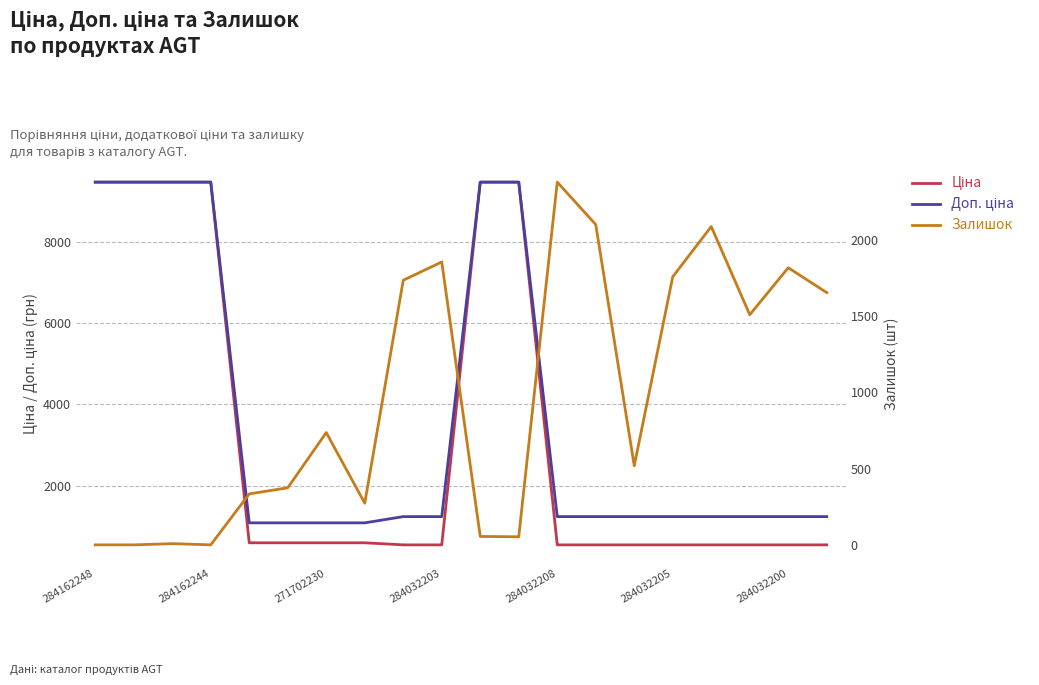

How many lines are shown in the chart?

3